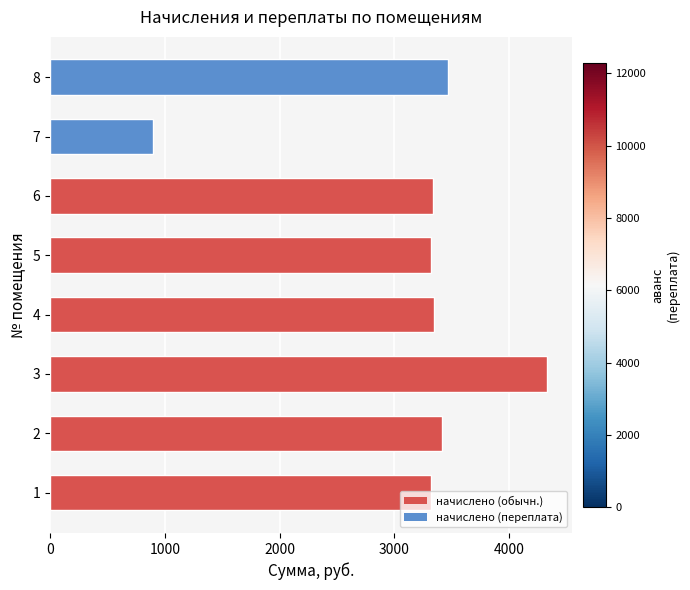

What value does the data have at 1?

3322.4